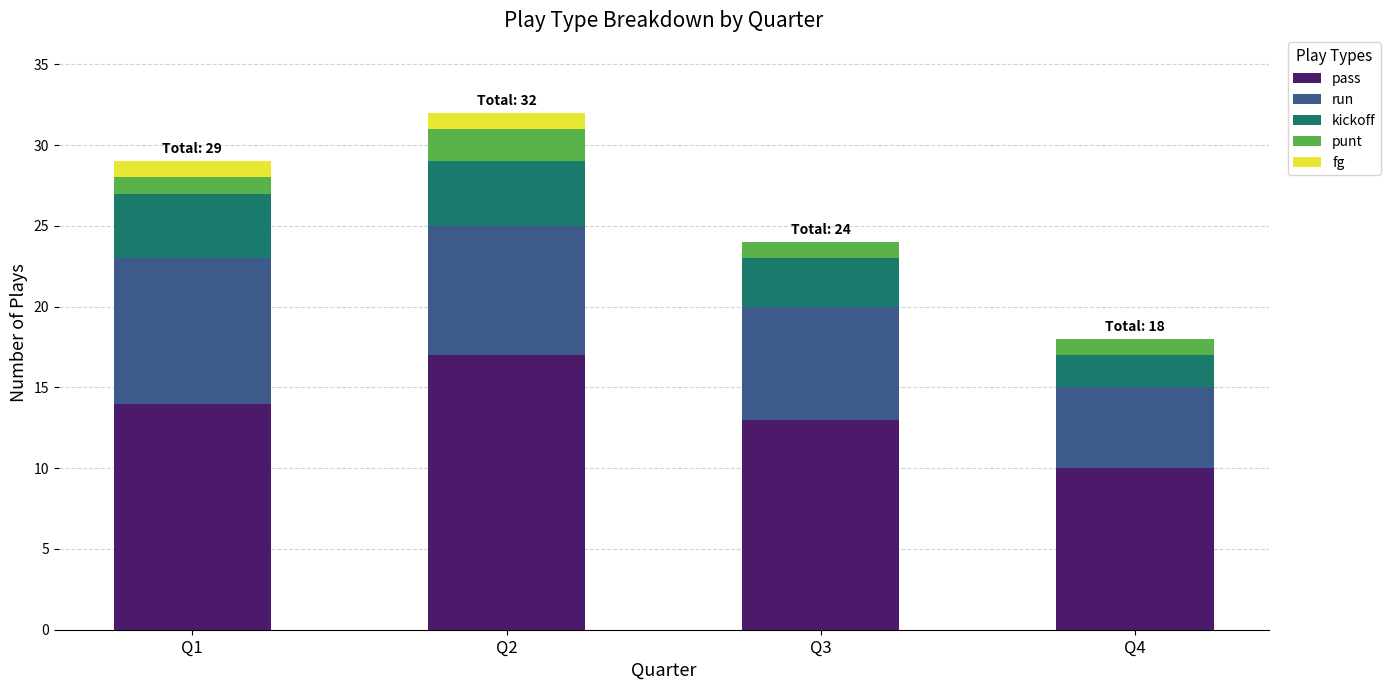

At which label does pass reach its peak?

Q2